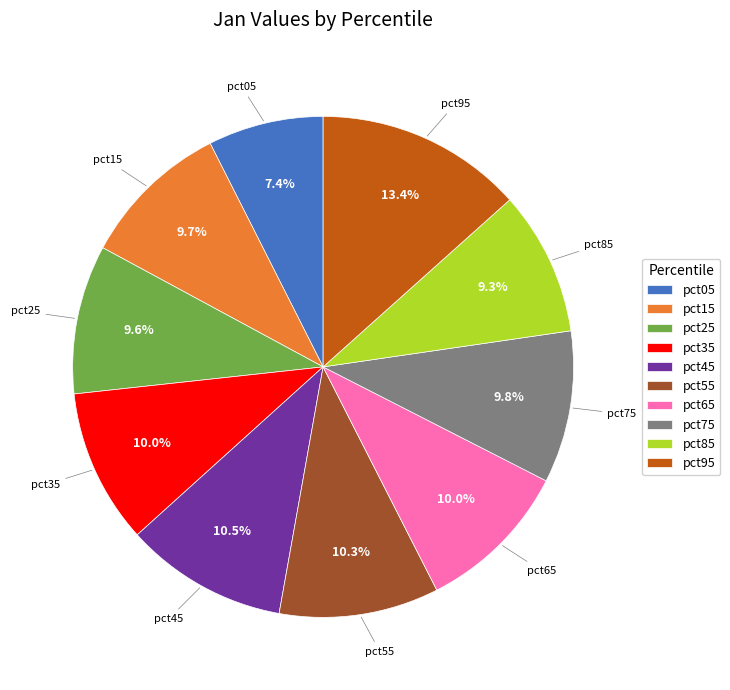

To the nearest percent, what is the average slice percentage?

10%